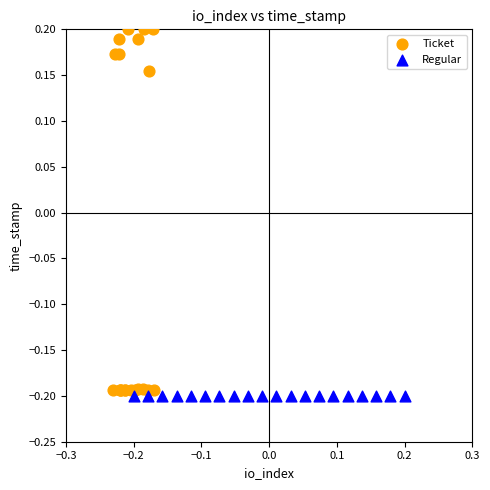

What are all the series names shown in the legend?

Ticket, Regular